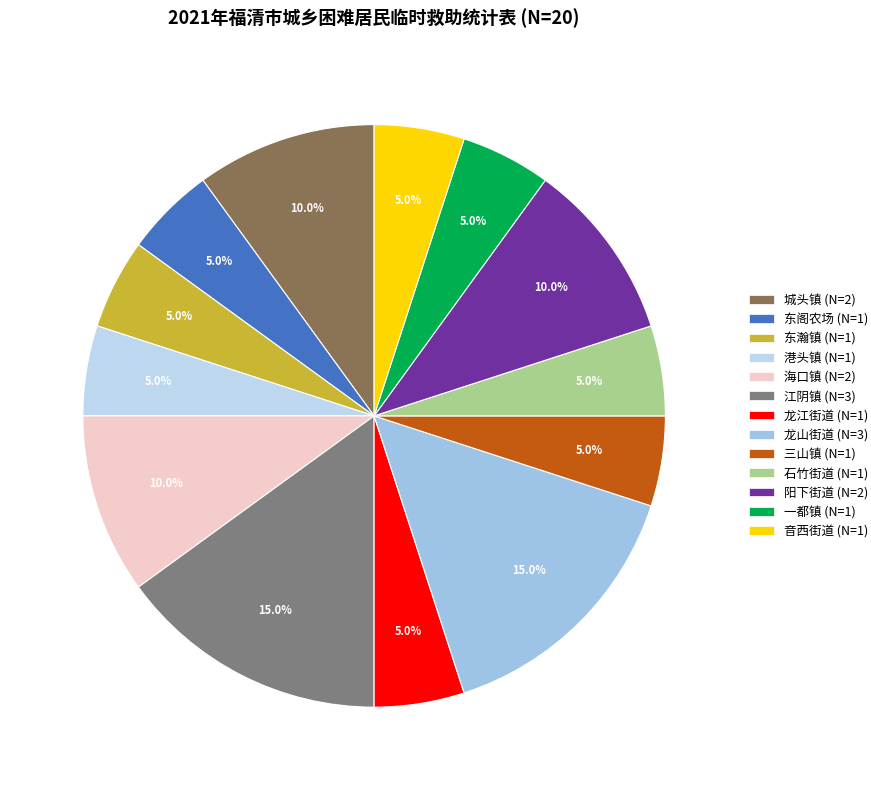

Which category has the smallest portion of the pie?

东阁农场